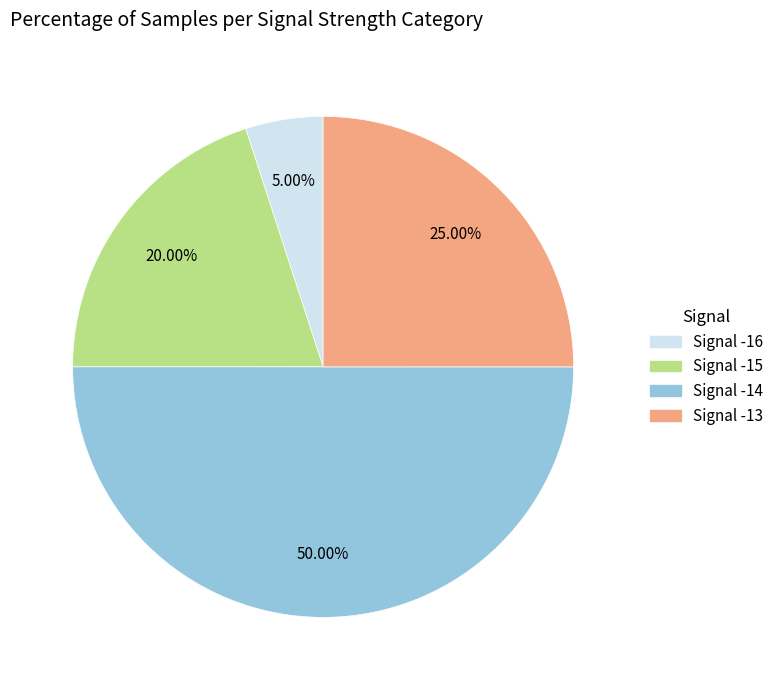

How many segments does this pie chart have?

4